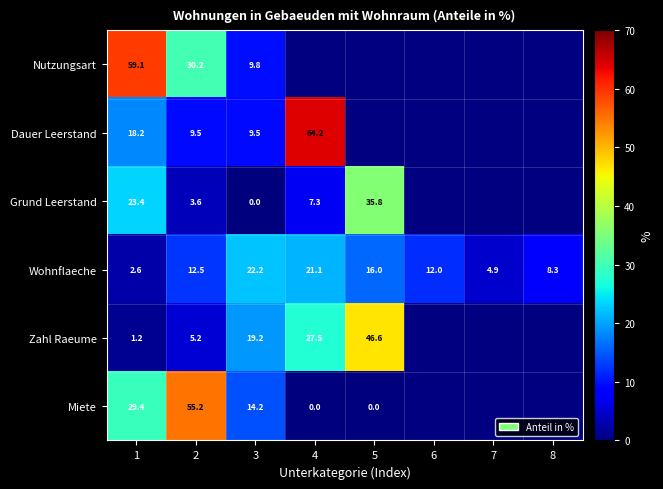

At 2, list the series in order from smallest to largest.

Grund Leerstand, Zahl Raeume, Dauer Leerstand, Wohnflaeche, Nutzungsart, Miete